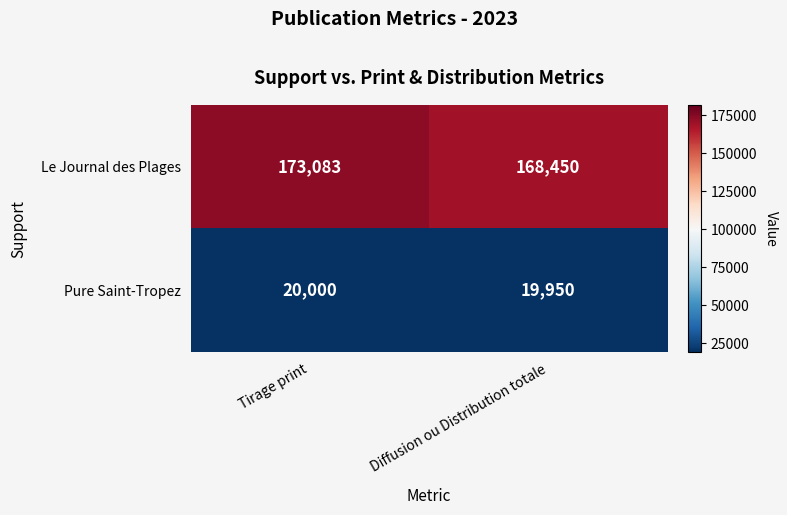

How many values in the Pure Saint-Tropez series are below 20000?

1